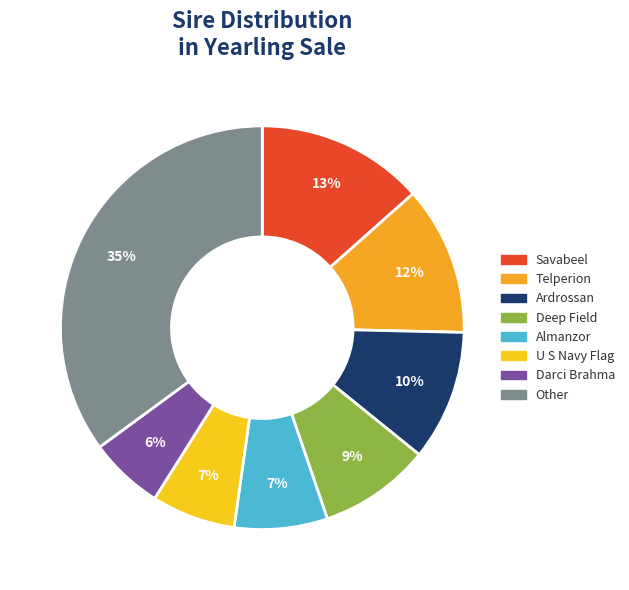

Is there any slice that represents more than half of the pie?

No